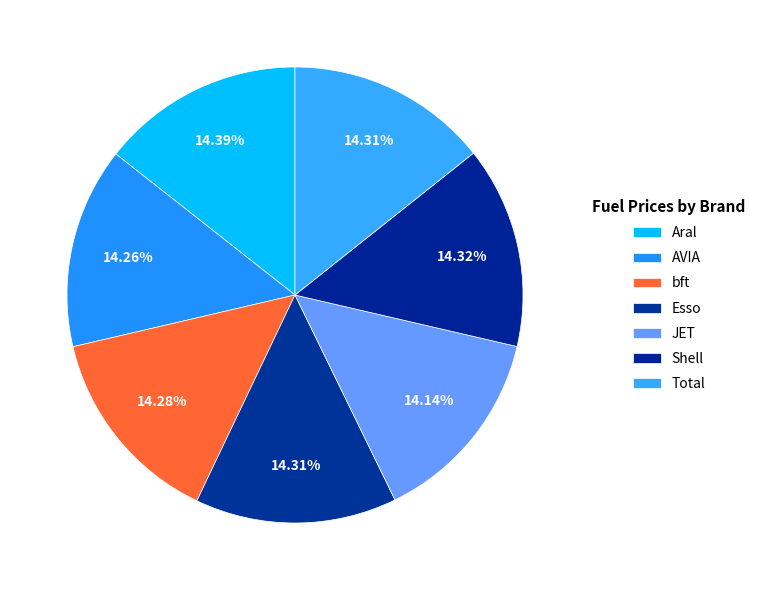

How many segments does this pie chart have?

7